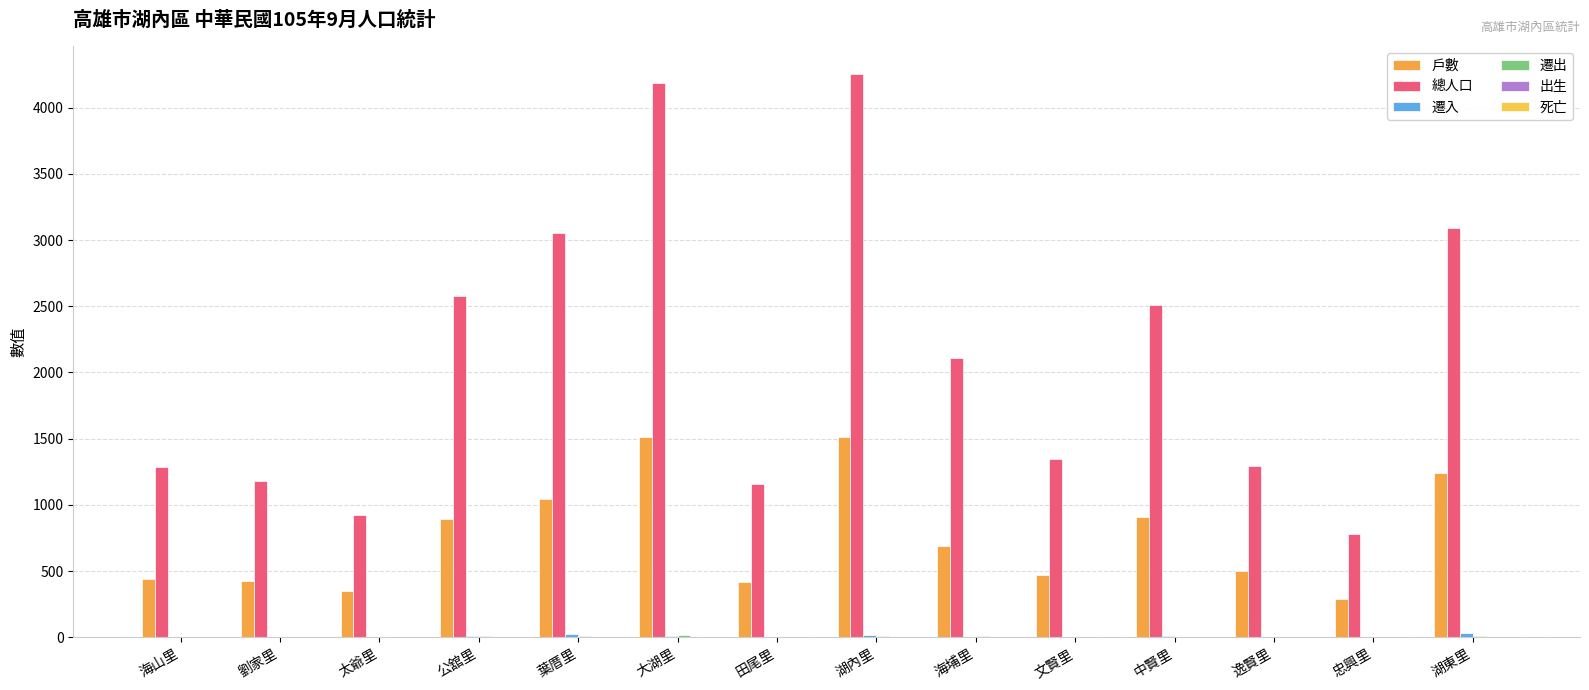

At which category does the chart reach its peak across all series?

湖內里